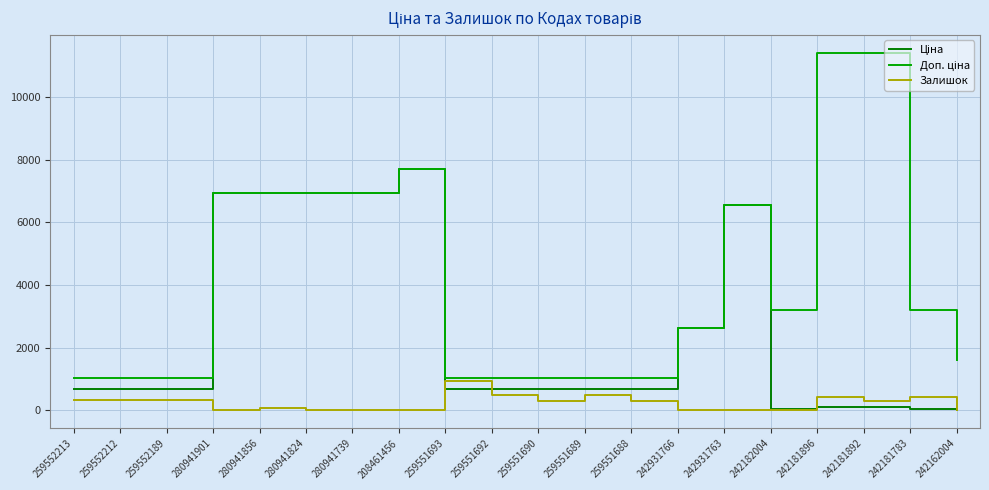

How many distinct data groups are displayed?

3